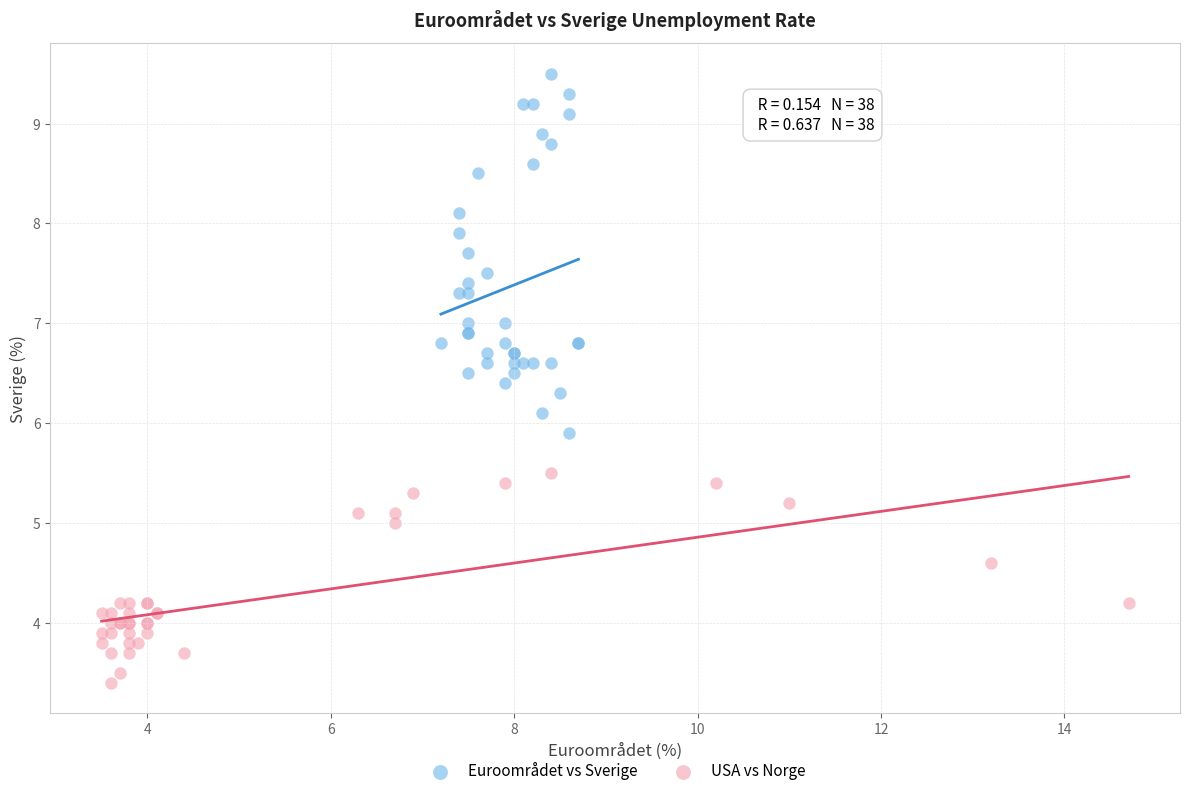

Which series has the largest Y range (max minus min)?

Euroområdet vs Sverige